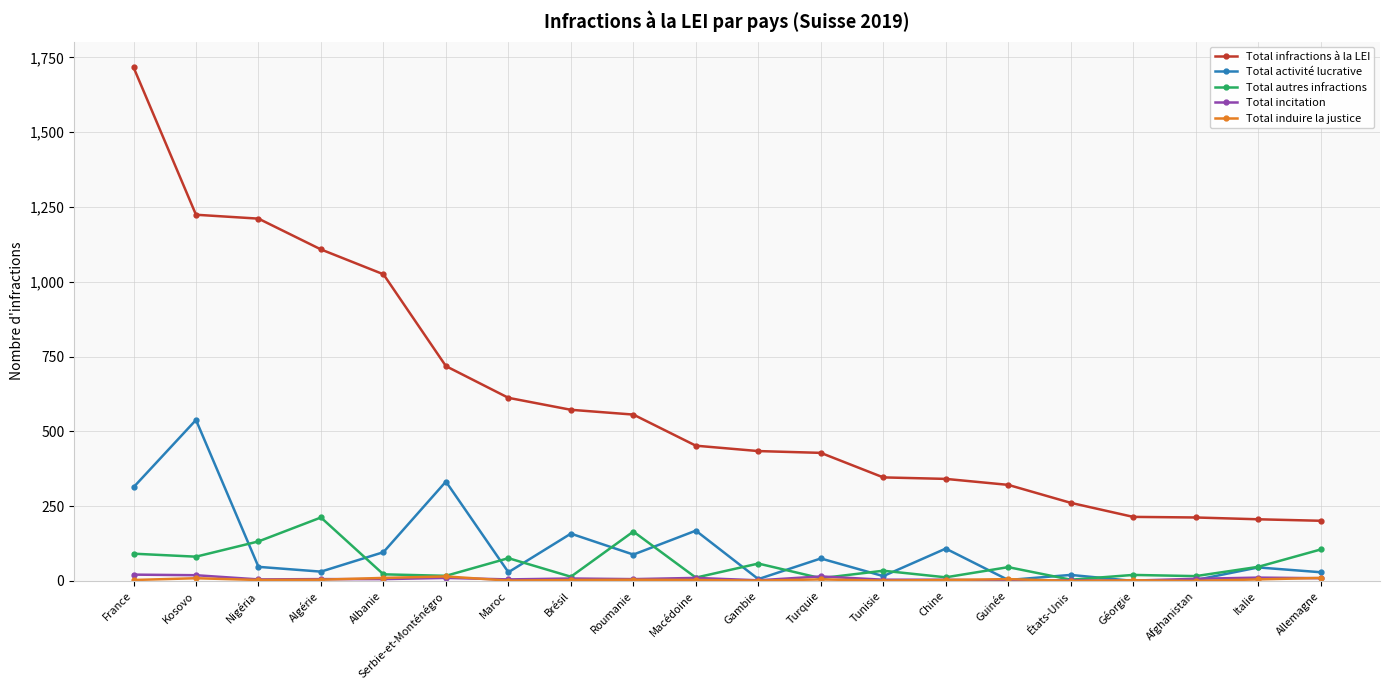

What is the difference between the second highest and minimum values in the Total activité lucrative series?

332